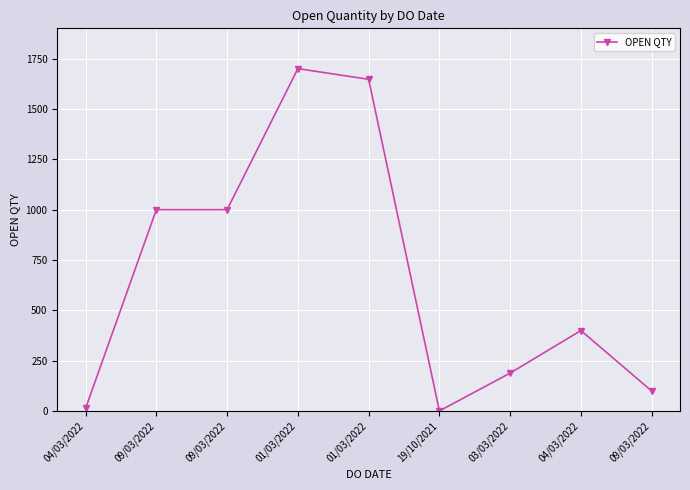

How many distinct data groups are displayed?

1